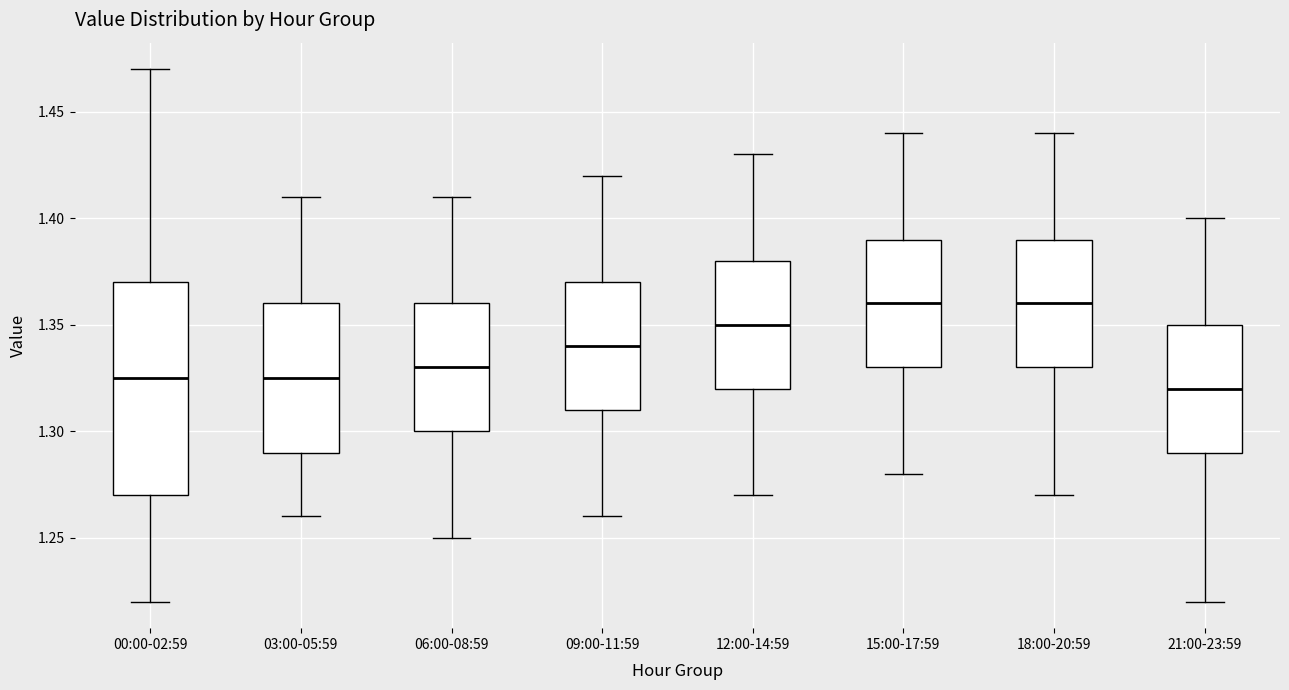

Where does the lower whisker of the box for 12:00-14:59 end on the y-axis? The values are not printed on the chart, so give them approximately, as read against the axis.

1.270